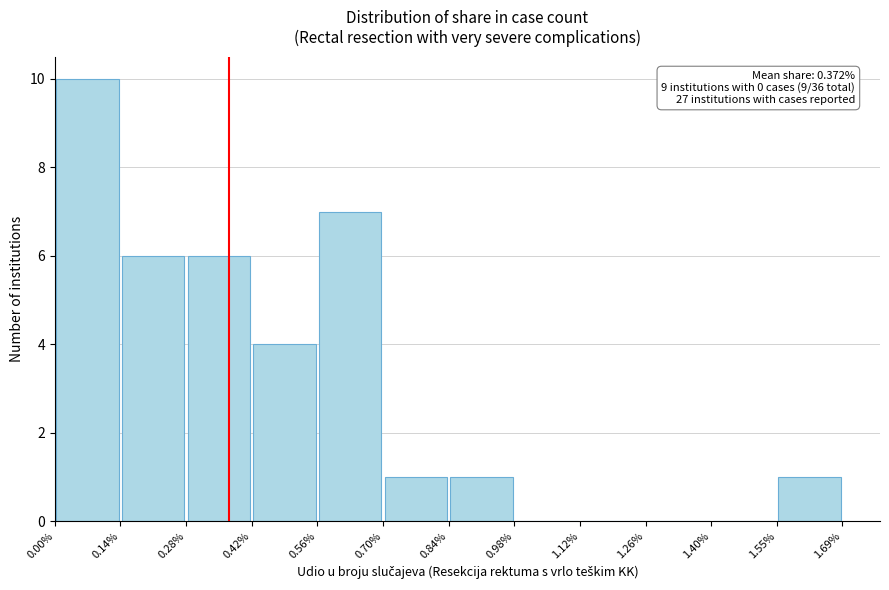

Over which range of the x-axis is the bar tallest?

0.00% to 0.14%